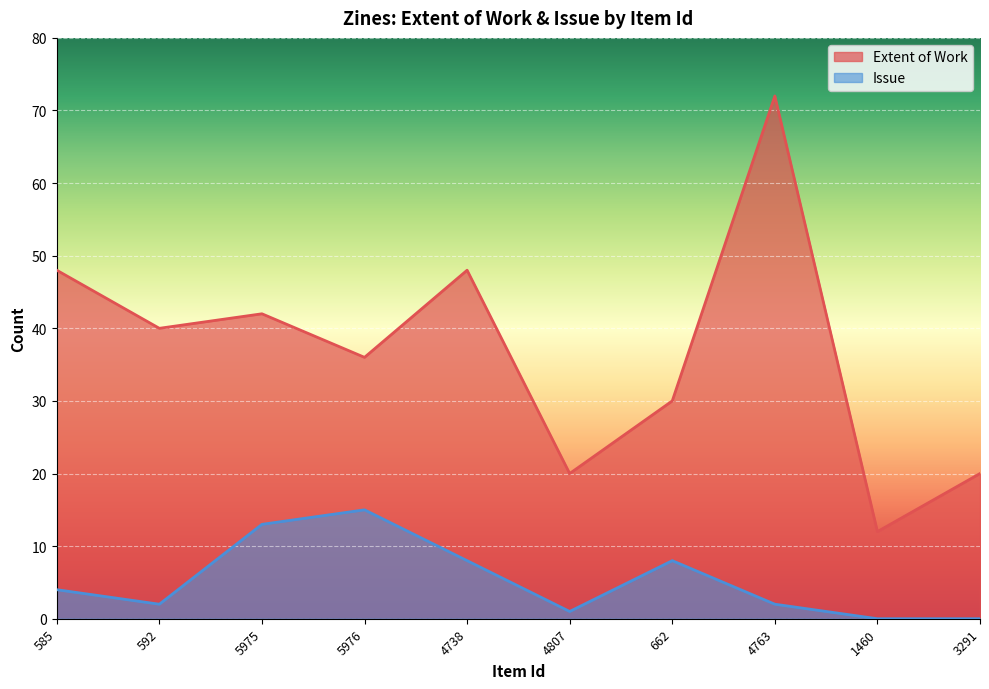

True or false: Extent of Work has a value of 66 at 5975.

False